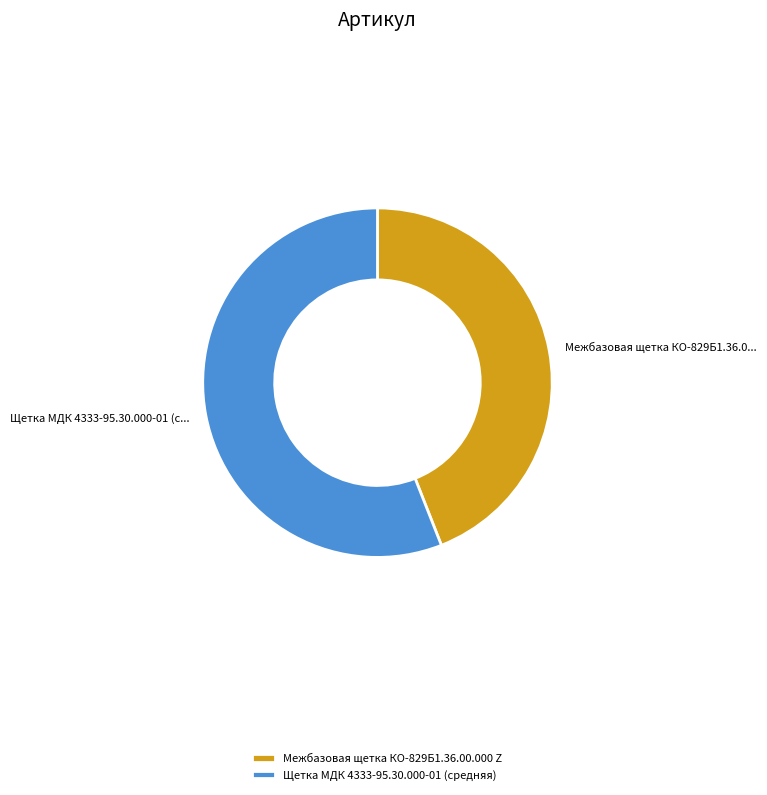

How many slices are in this pie chart?

2